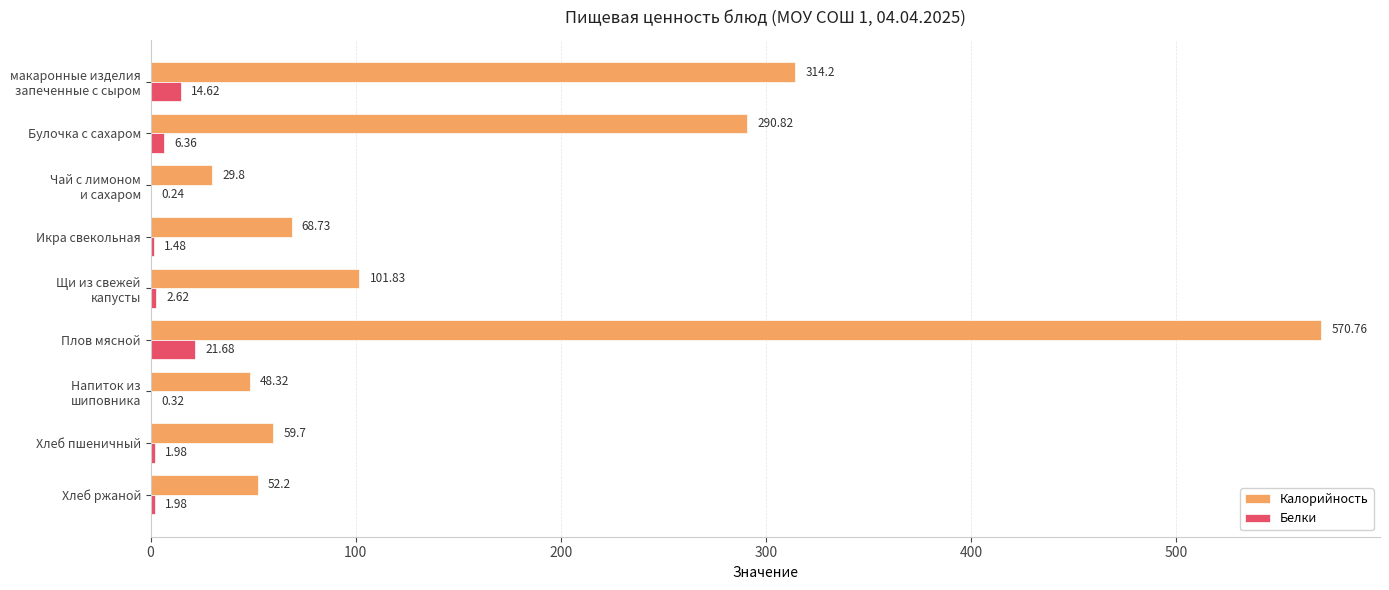

At which label is Белки closest to 10?

Булочка с сахаром